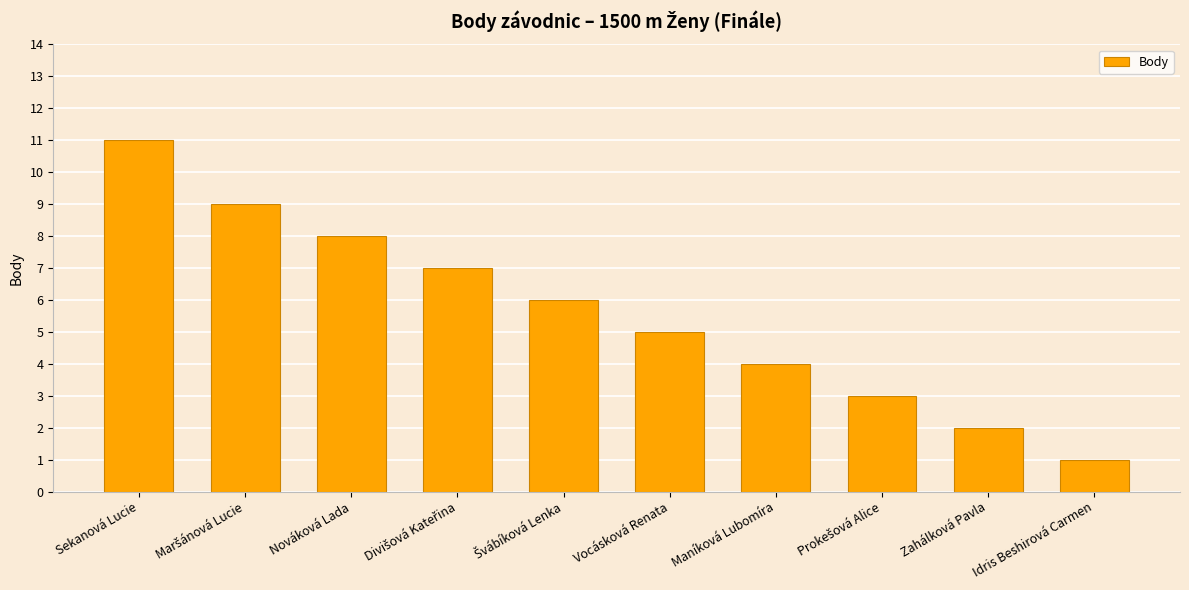

What is the difference between the values at Idris Beshirová Carmen and Vocásková Renata?

4